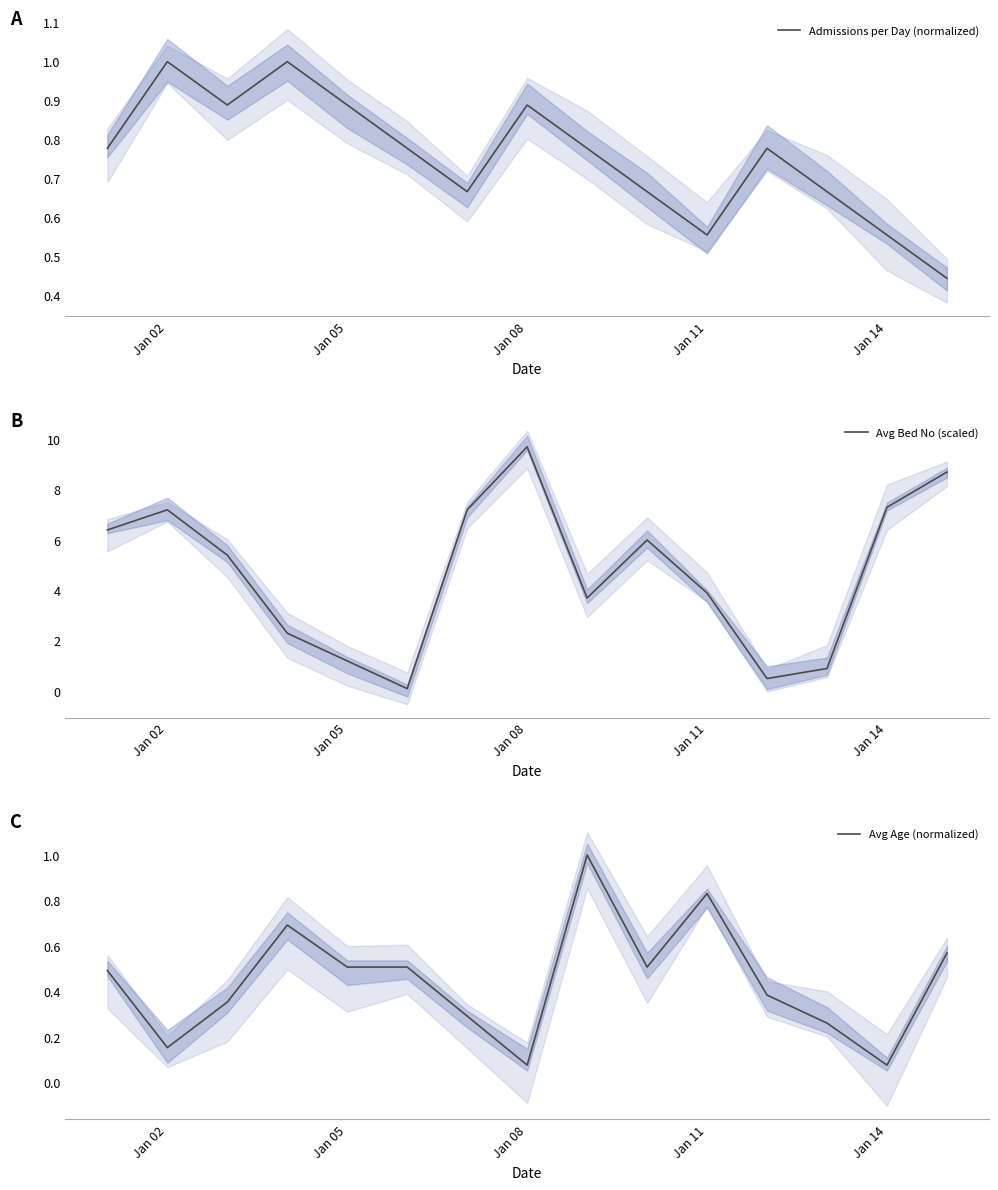

Reading left to right, what are all the values shown in this chart?

Admissions per Day (normalized): 0.8	1.0	0.9	1.0	0.9	0.8	0.7	0.9	0.8	0.7	0.6	0.8	0.7	0.6	0.4
Avg Bed No (scaled): 6.4	7.2	5.4	2.3	1.2	0.1	7.2	9.7	3.7	6.0	3.9	0.5	0.9	7.3	8.7
Avg Age (normalized): 0.5	0.2	0.4	0.7	0.5	0.5	0.3	0.1	1.0	0.5	0.8	0.4	0.3	0.1	0.6